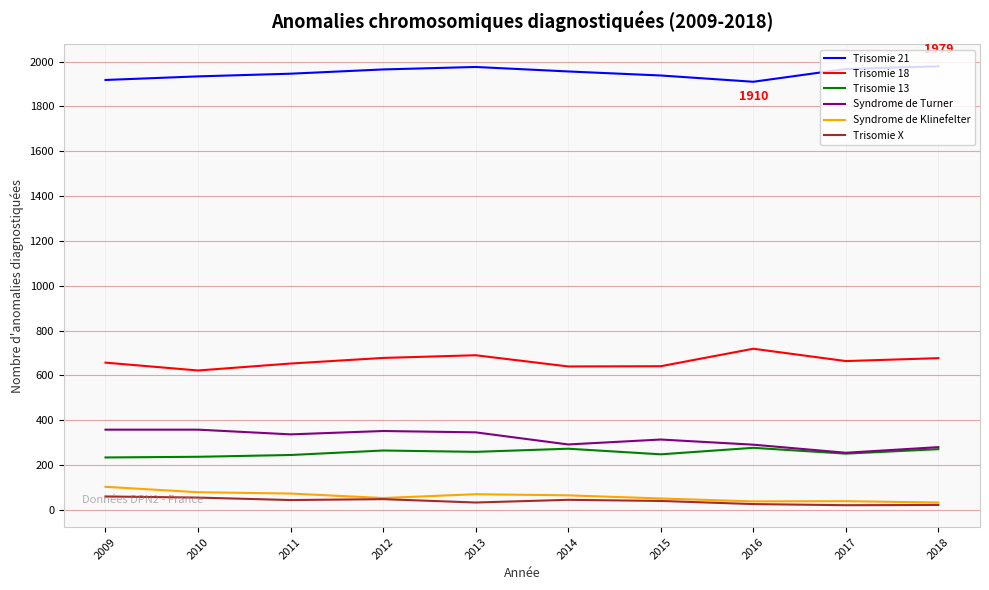

True or false: Trisomie 21 and Syndrome de Klinefelter intersect in this chart.

False